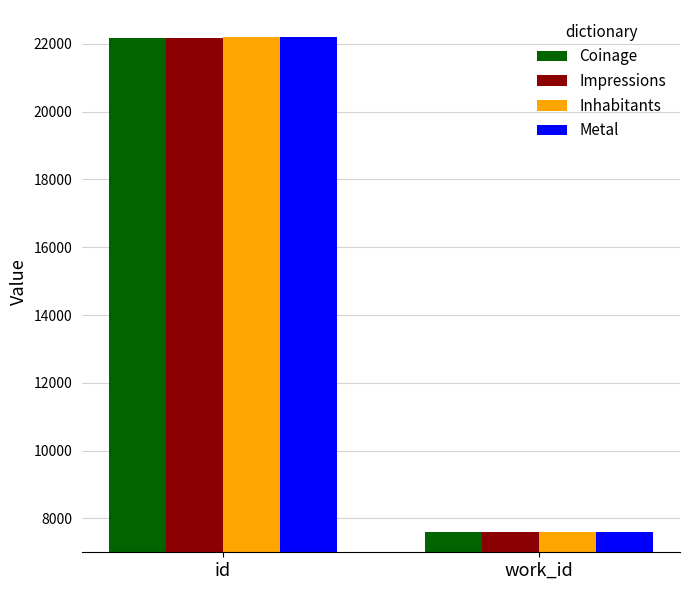

At which category does the chart reach its minimum across all series?

work_id